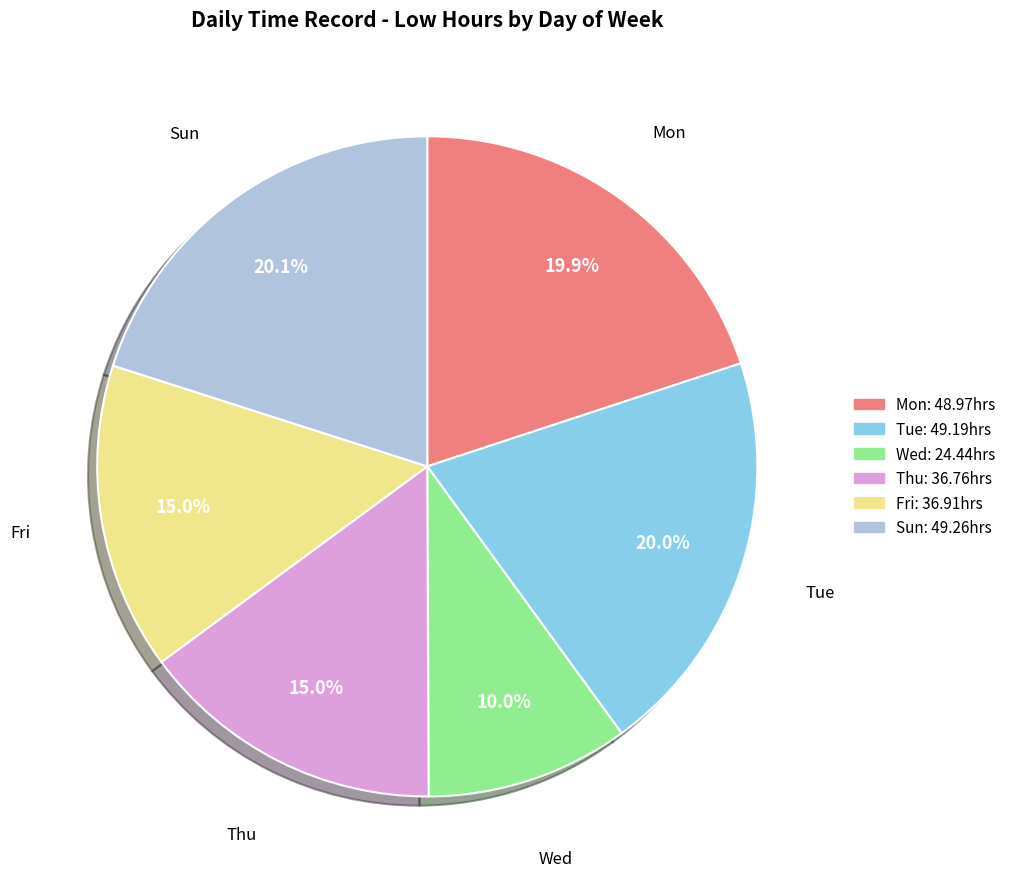

Is there any slice that represents more than half of the pie?

No